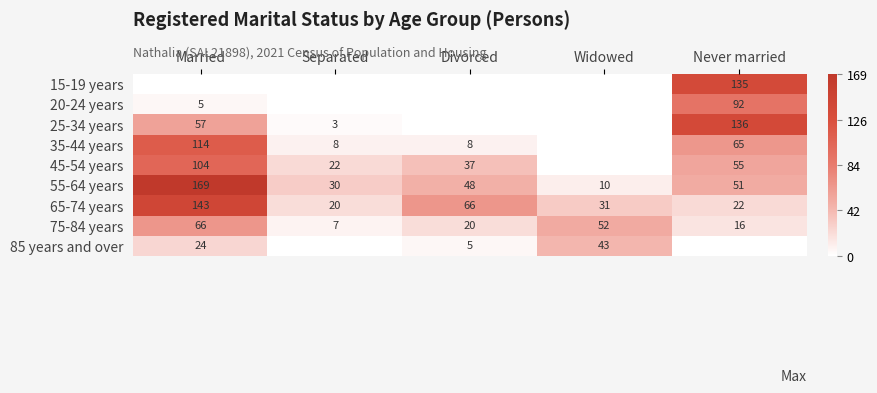

What is the difference between the 55-64 years values at Married and Widowed?

159